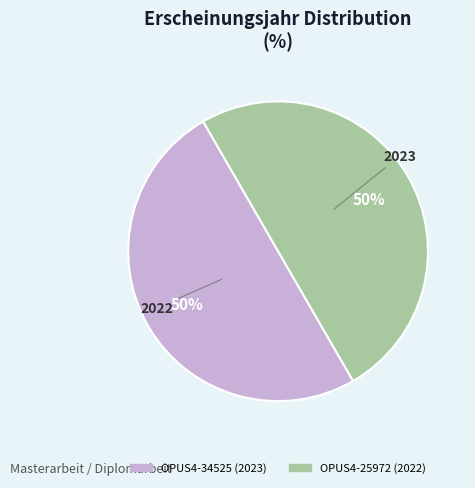

Is the sum of OPUS4-25972 (2022) and OPUS4-34525 (2023) greater than half?

Yes